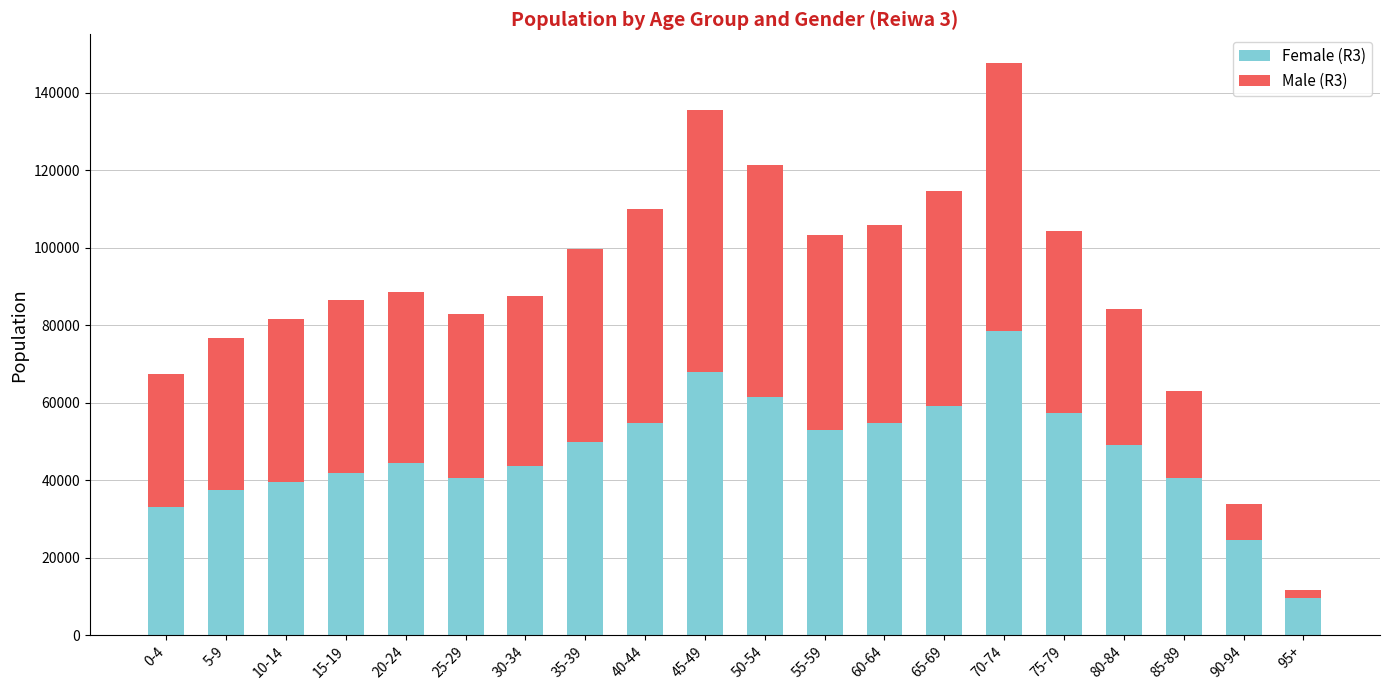

What value does the Female (R3) series have at 60-64, to the nearest 50?

54850